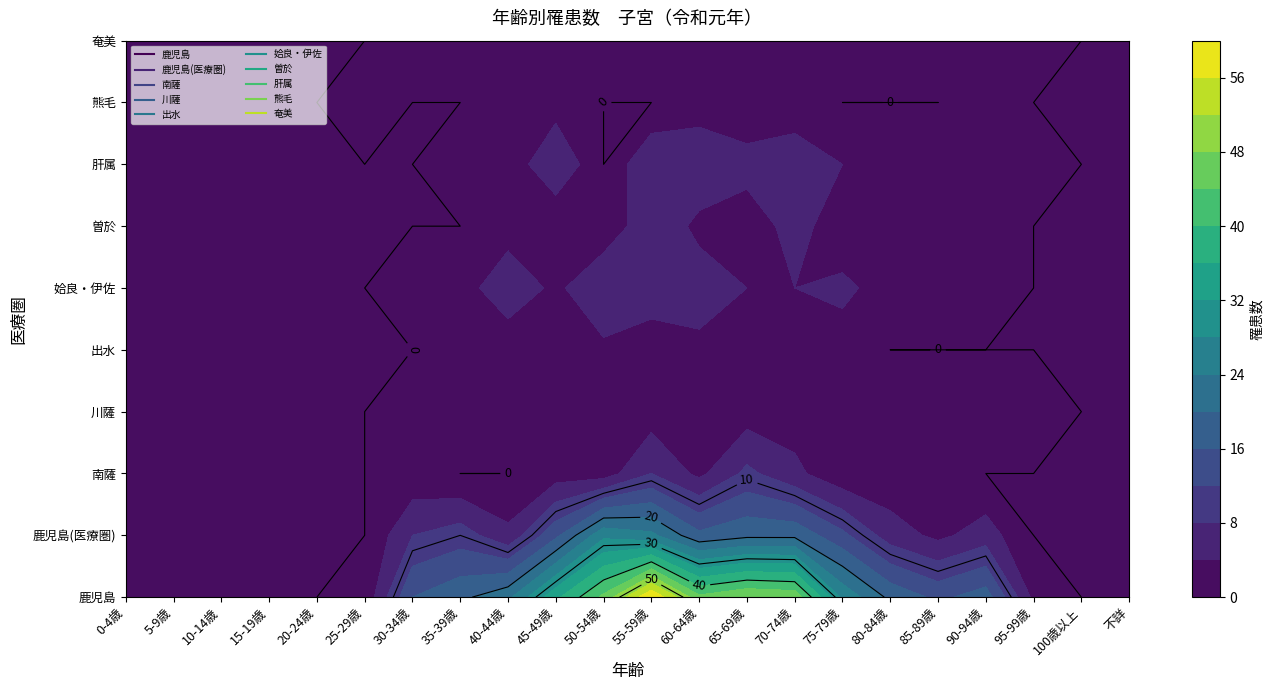

What is the difference between the second highest and second lowest values in the 奄美 series?

4